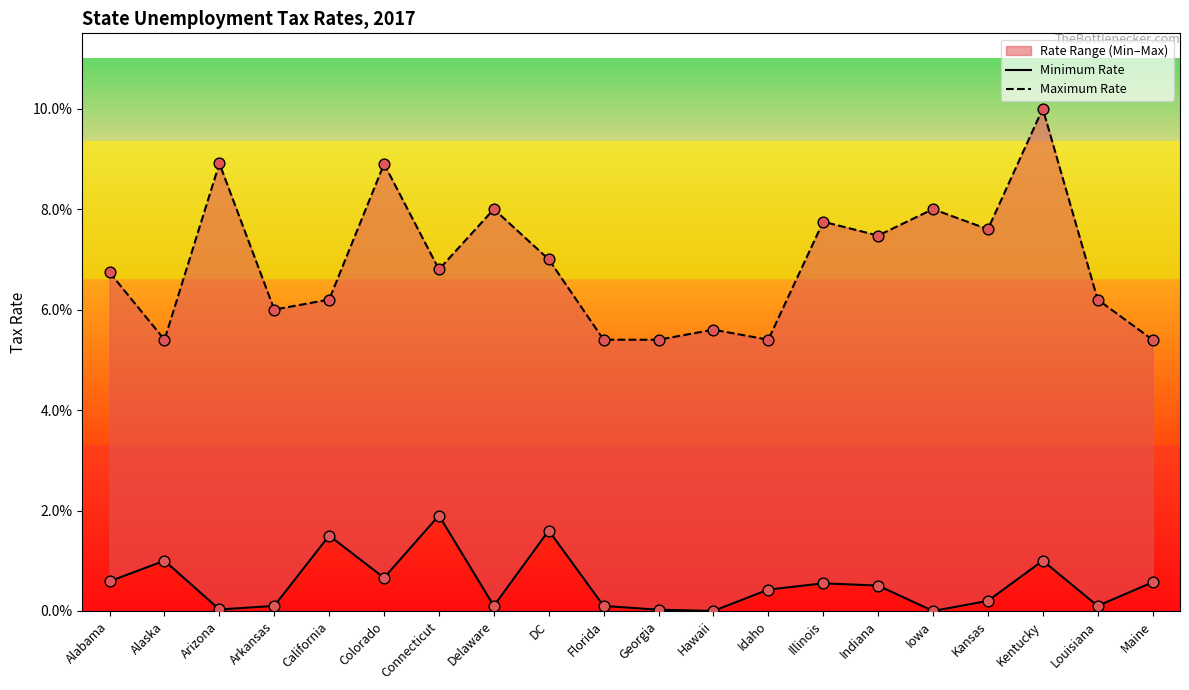

What are all the series names shown in the legend?

Minimum Rate, Maximum Rate